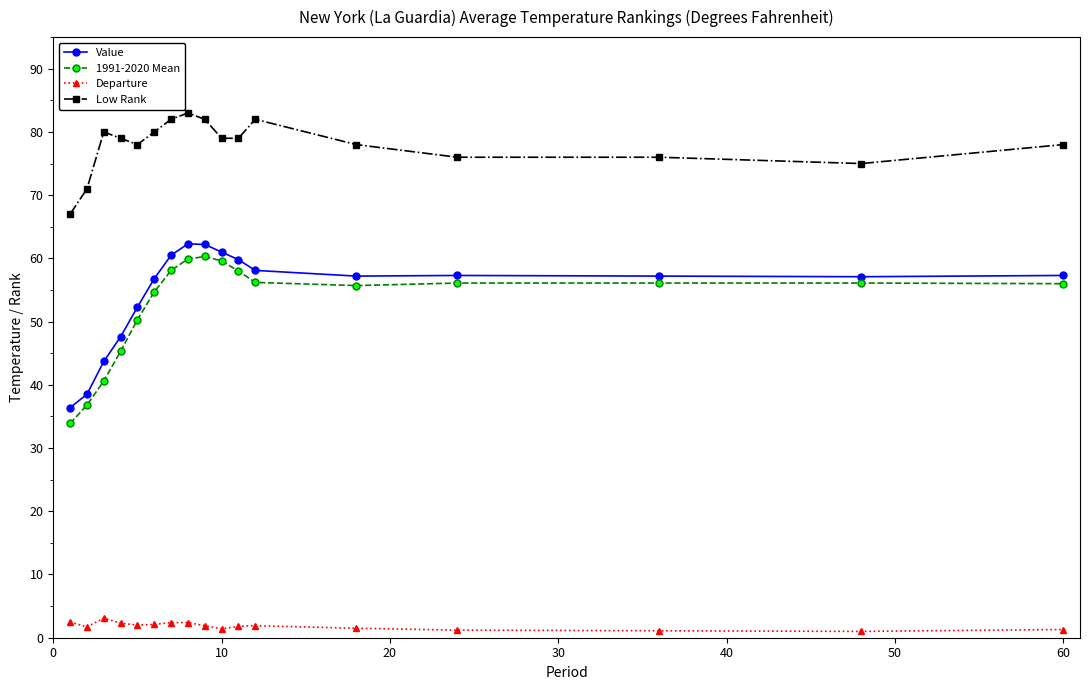

Which series has the widest spread of values?

1991-2020 Mean